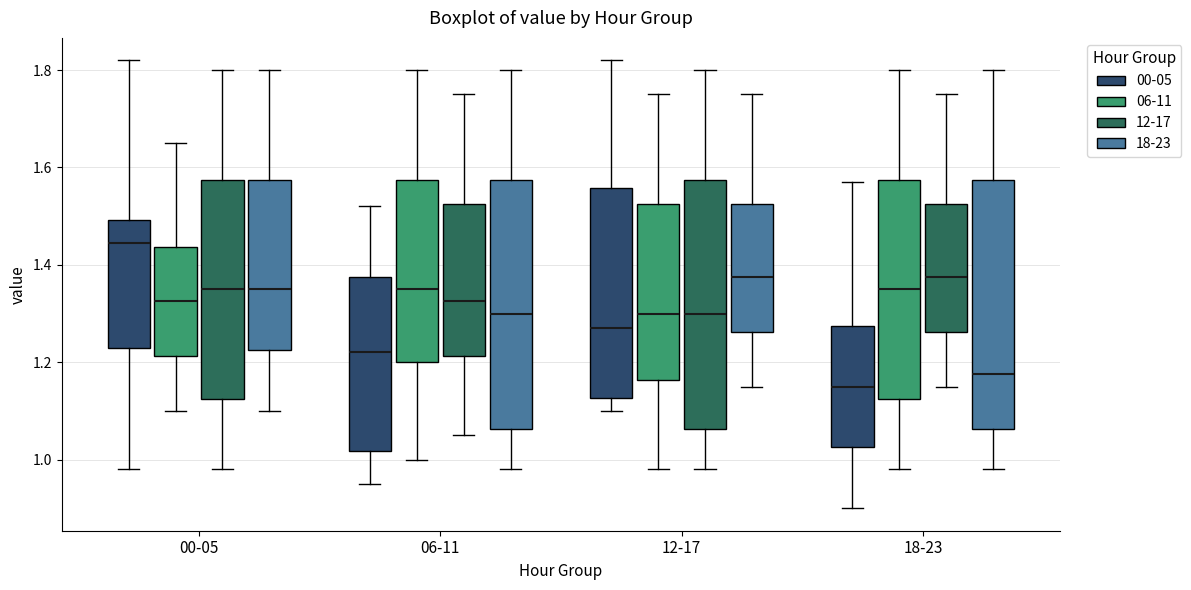

Reading left to right, read every box against the y-axis: the position of its median line, the range the box covers, and the ends of its whiskers. The values are not printed on the chart, so give them approximately, as read against the axis.

00-05 (00-05): median 1.44, box 1.24 to 1.50, whiskers 0.98 to 1.82
00-05 (06-11): median 1.32, box 1.22 to 1.44, whiskers 1.10 to 1.66
00-05 (12-17): median 1.36, box 1.12 to 1.58, whiskers 0.98 to 1.80
00-05 (18-23): median 1.36, box 1.22 to 1.58, whiskers 1.10 to 1.80
06-11 (00-05): median 1.22, box 1.02 to 1.38, whiskers 0.96 to 1.52
06-11 (06-11): median 1.36, box 1.20 to 1.58, whiskers 1.00 to 1.80
06-11 (12-17): median 1.32, box 1.22 to 1.52, whiskers 1.06 to 1.76
06-11 (18-23): median 1.30, box 1.06 to 1.58, whiskers 0.98 to 1.80
12-17 (00-05): median 1.28, box 1.12 to 1.56, whiskers 1.10 to 1.82
12-17 (06-11): median 1.30, box 1.16 to 1.52, whiskers 0.98 to 1.76
12-17 (12-17): median 1.30, box 1.06 to 1.58, whiskers 0.98 to 1.80
12-17 (18-23): median 1.38, box 1.26 to 1.52, whiskers 1.16 to 1.76
18-23 (00-05): median 1.16, box 1.02 to 1.28, whiskers 0.90 to 1.58
18-23 (06-11): median 1.36, box 1.12 to 1.58, whiskers 0.98 to 1.80
18-23 (12-17): median 1.38, box 1.26 to 1.52, whiskers 1.16 to 1.76
18-23 (18-23): median 1.18, box 1.06 to 1.58, whiskers 0.98 to 1.80